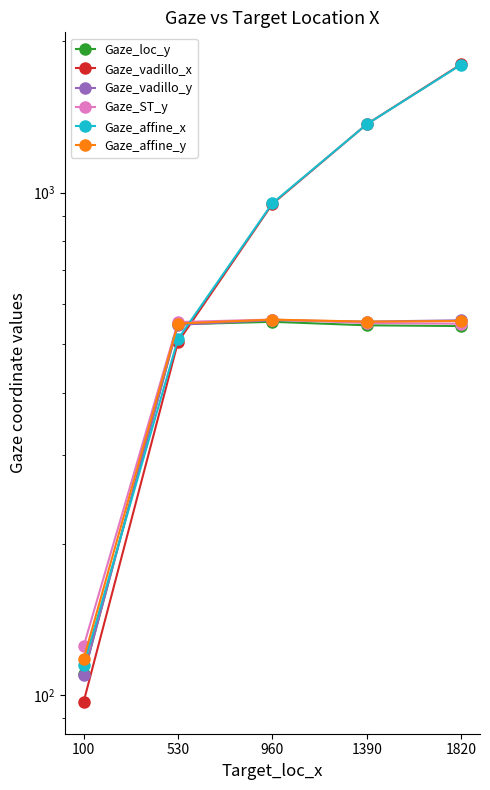

The value of Gaze_affine_x at 100 is 47.9. True or false?

False